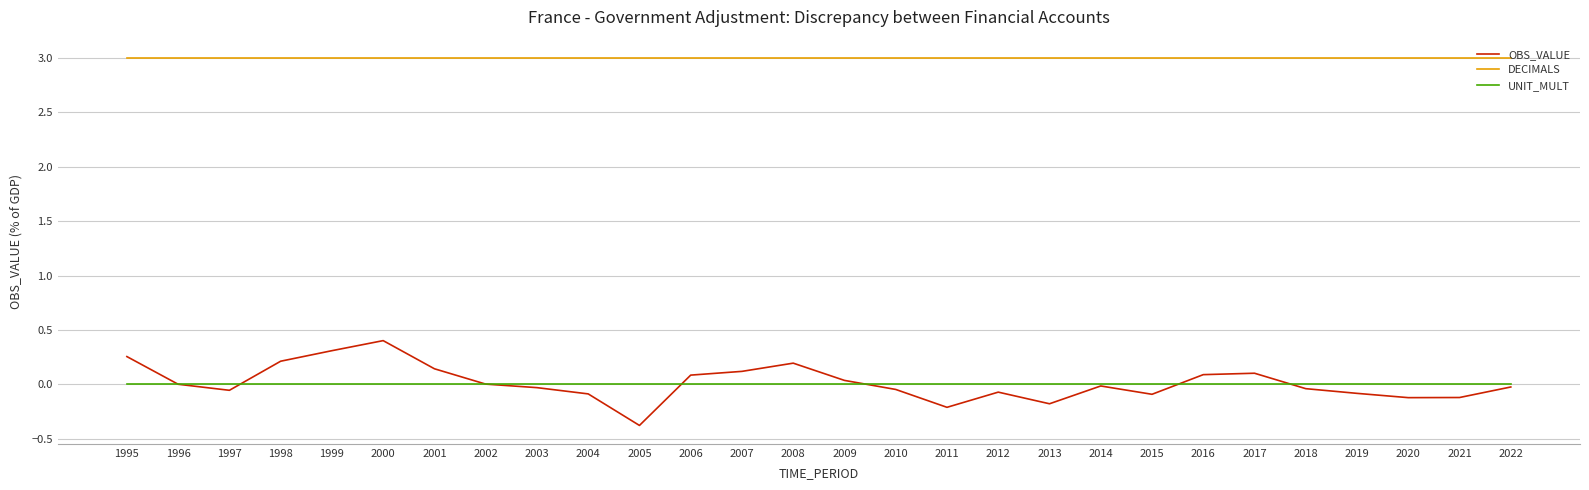

Which series has the largest range (max minus min)?

OBS_VALUE